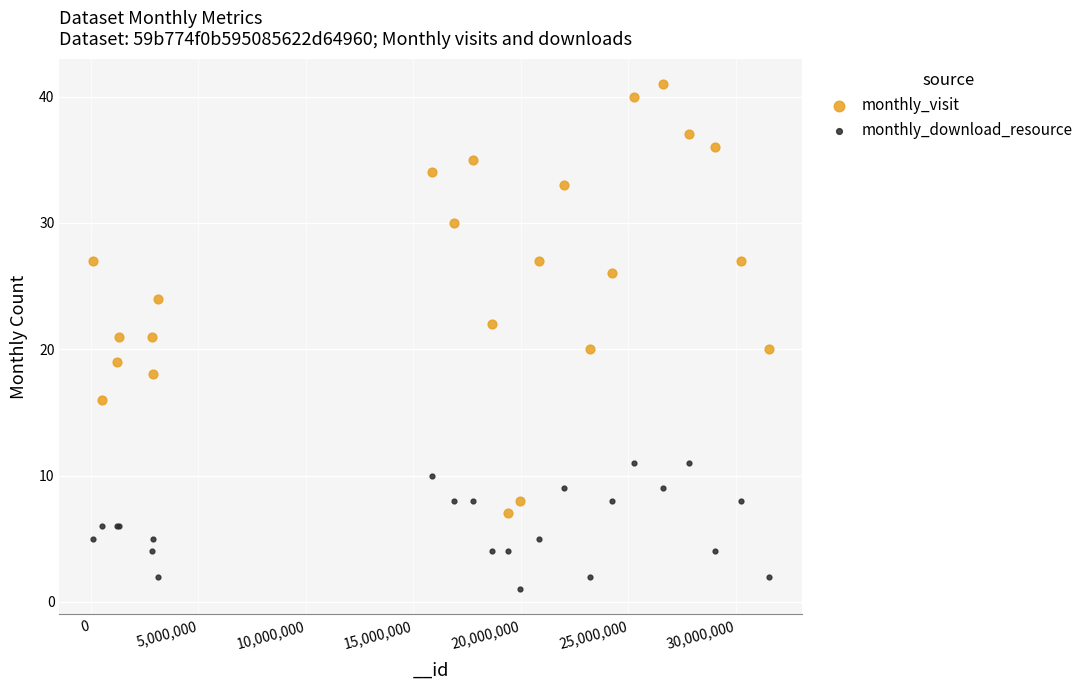

Which series contains the highest Y value?

monthly_visit